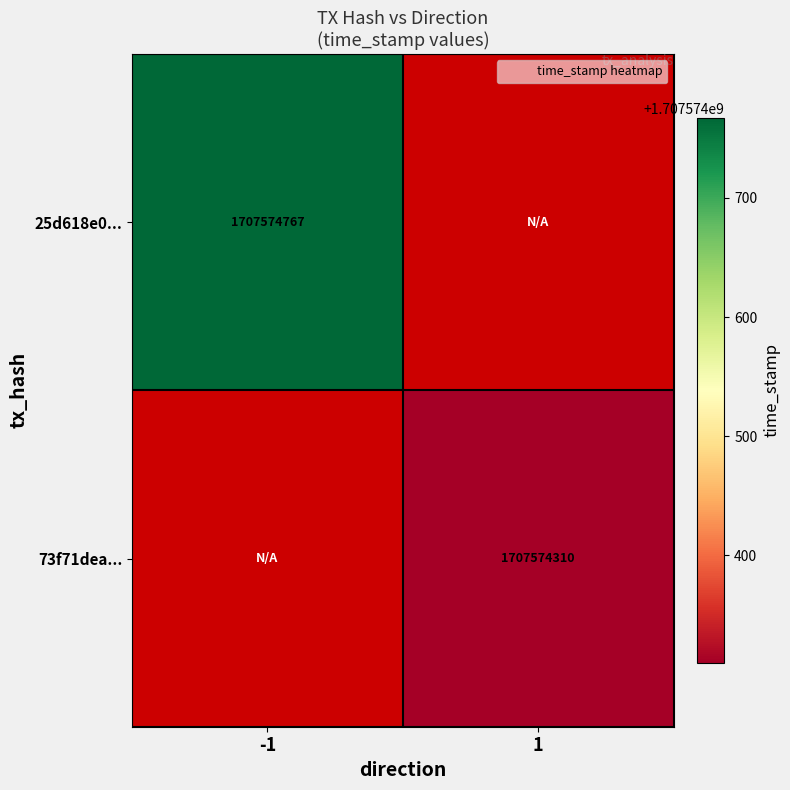

What is the greatest value displayed?

1707574767